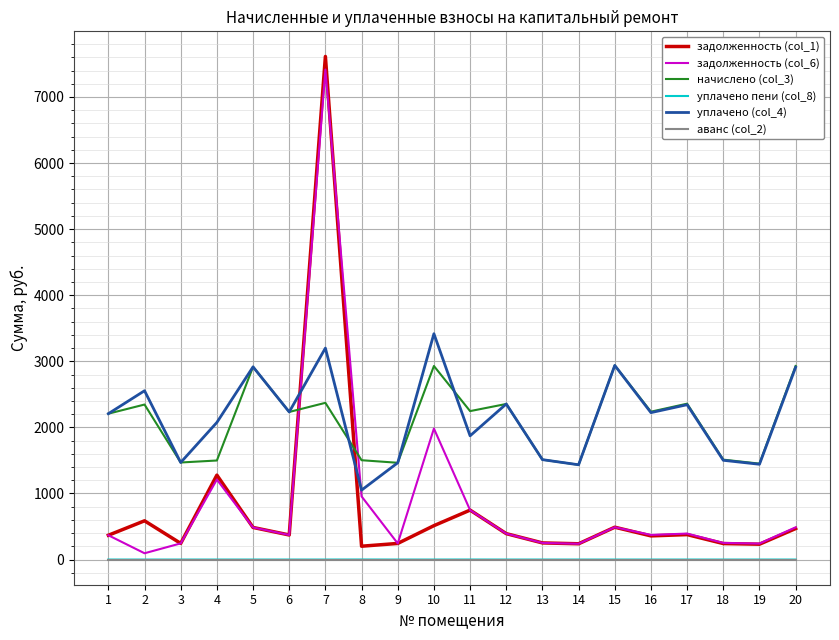

Which series has the largest range (max minus min)?

задолженность (col_1)